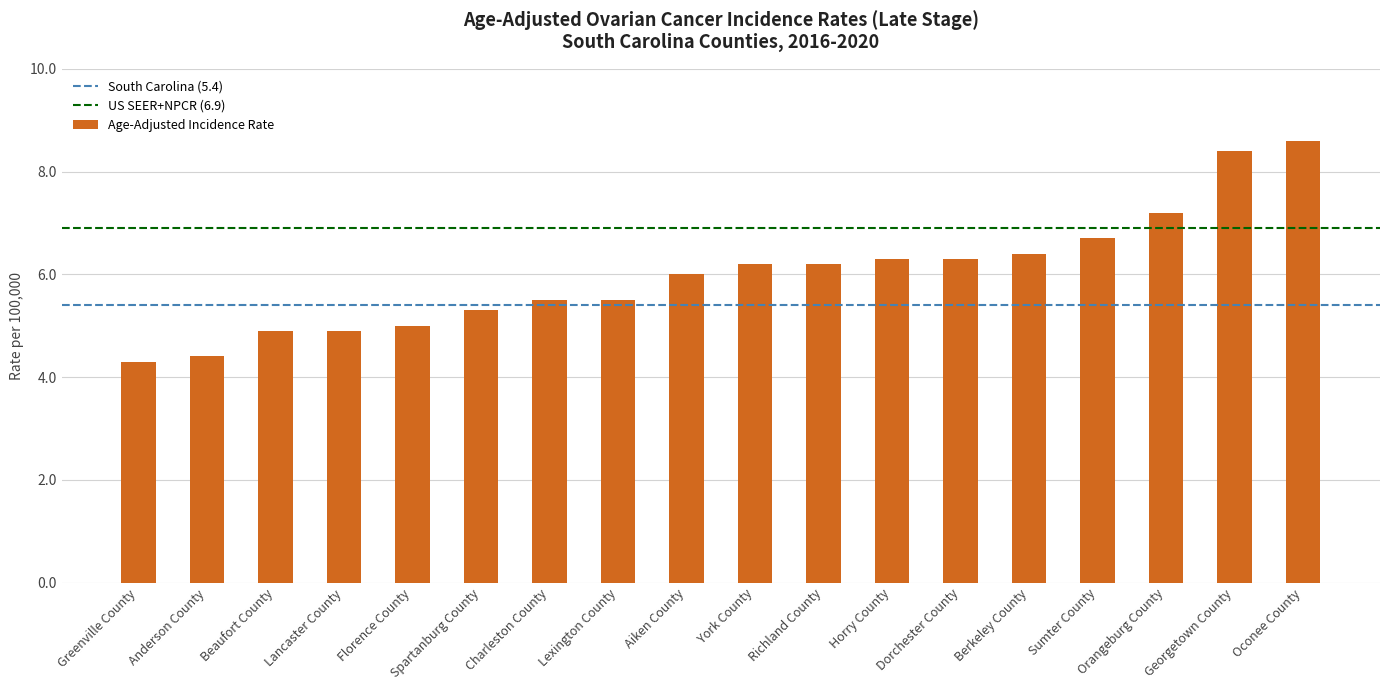

True or false: the data shows 11.1 at Richland County.

False